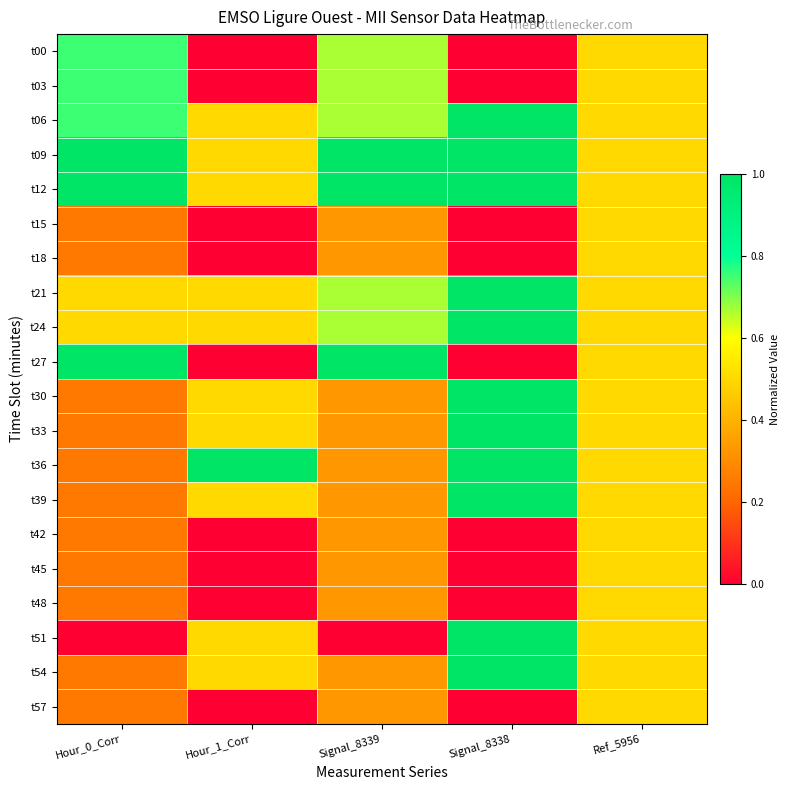

What is the difference between the highest and lowest values at Signal_8338?

1.0